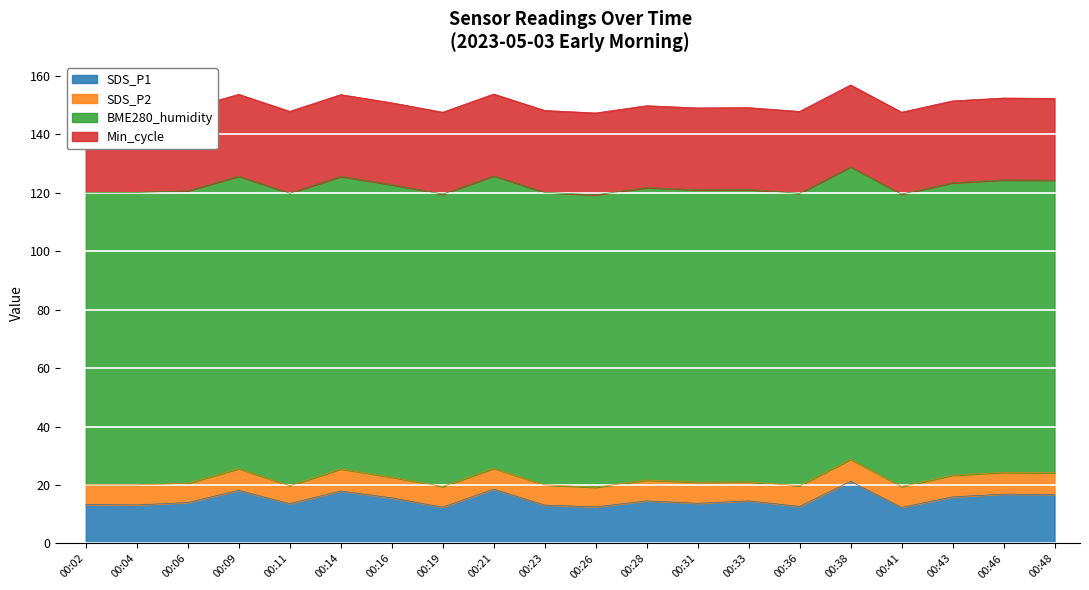

Which series has the largest total across all categories?

BME280_humidity